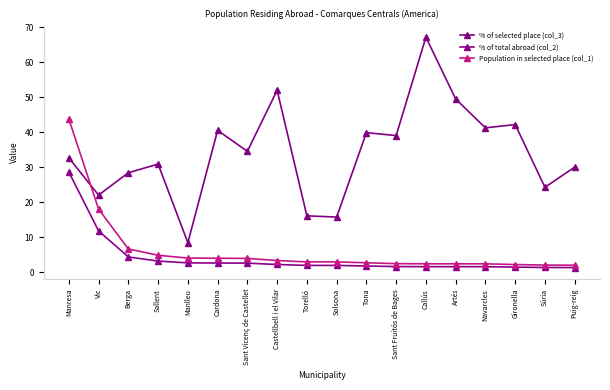

Rank the series by their maximum value, from highest to lowest.

% of selected place (col_3), Population in selected place (col_1), % of total abroad (col_2)